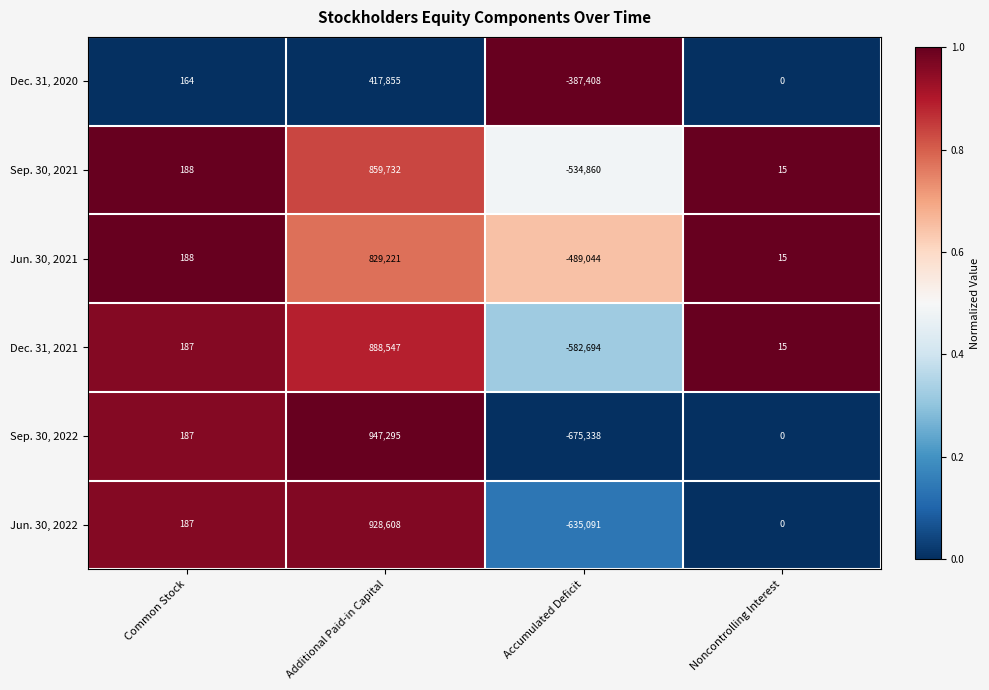

How many categories are shown in the chart?

4